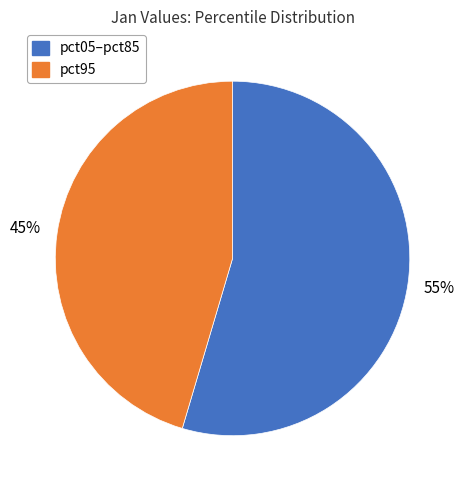

To the nearest percent, what is the average slice percentage?

50%